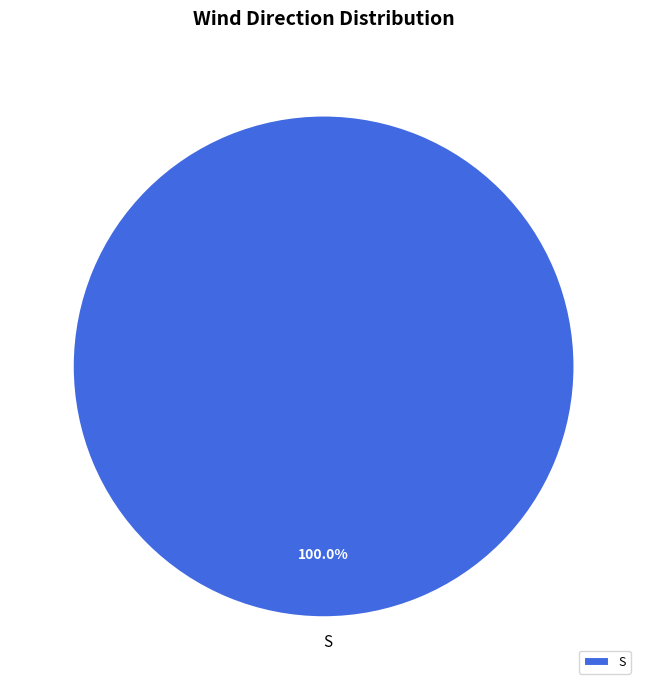

What is the majority slice?

S